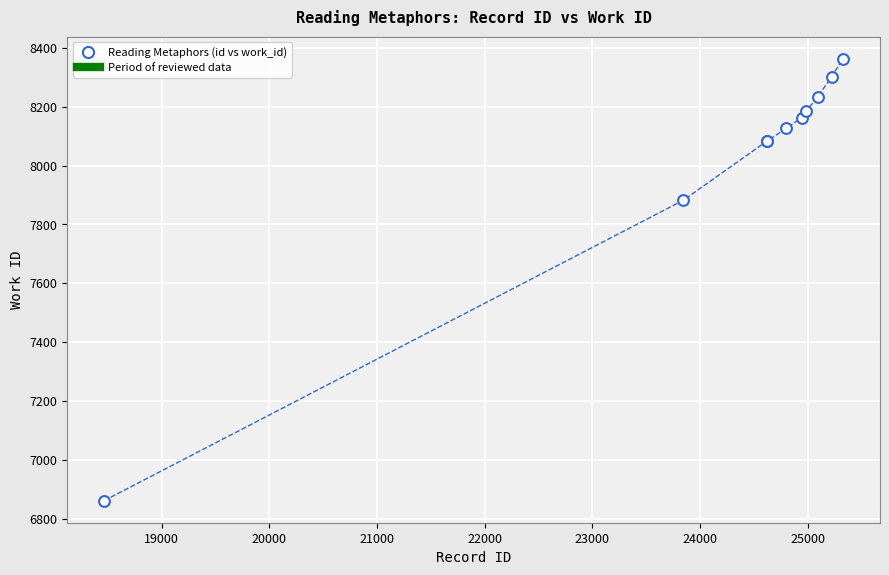

What Y value in the scatter plot is closest to 7612?

7882